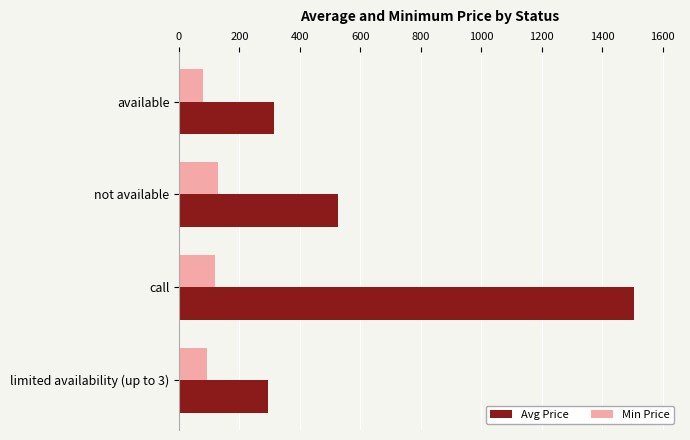

What is the minimum value shown in the chart?

78.0